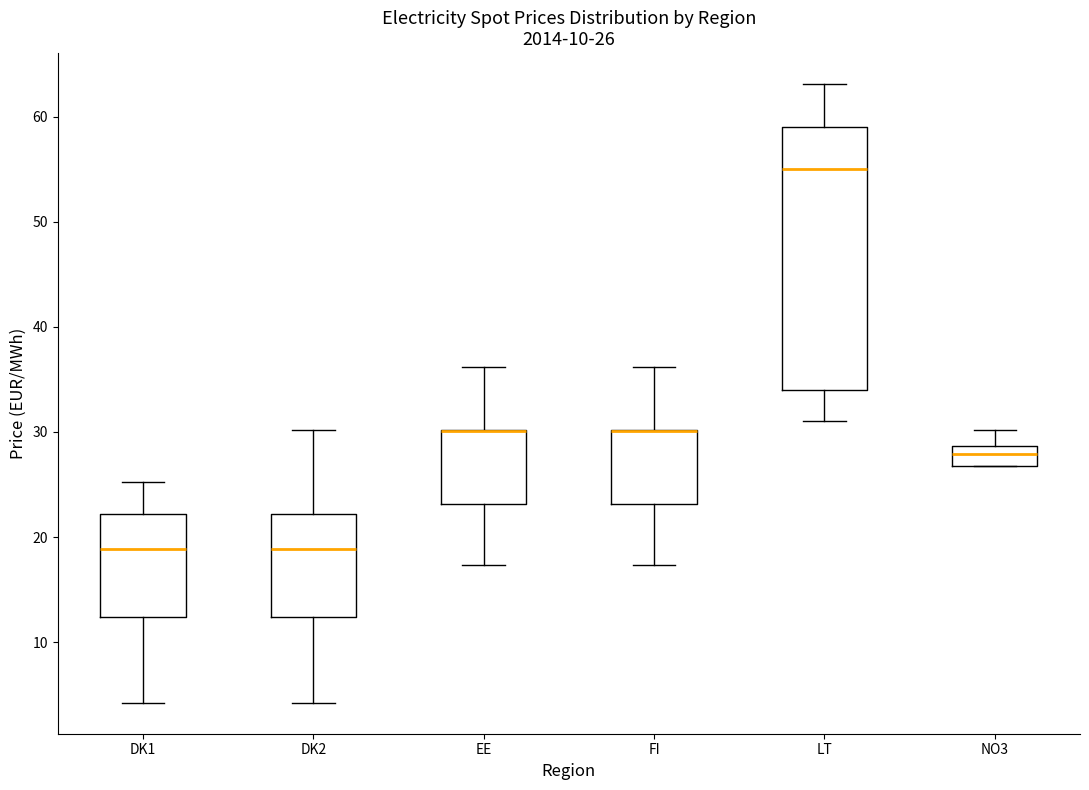

Which box is the tallest, from its lower edge to its upper edge?

LT